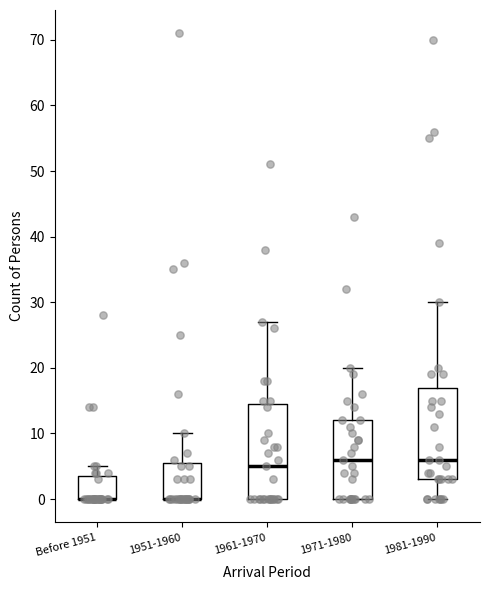

Where does the upper whisker of the box for 1951-1960 end on the y-axis? The values are not printed on the chart, so give them approximately, as read against the axis.

10